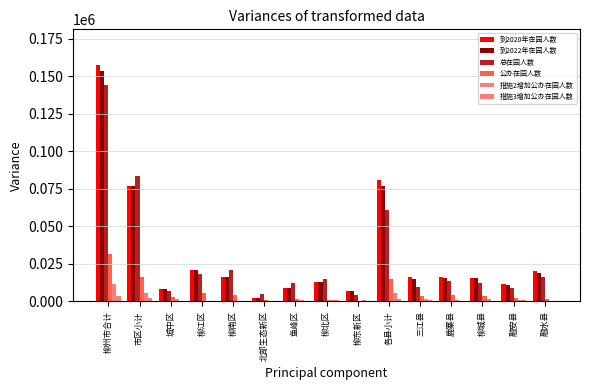

Does the chart contain stacked bars?

No